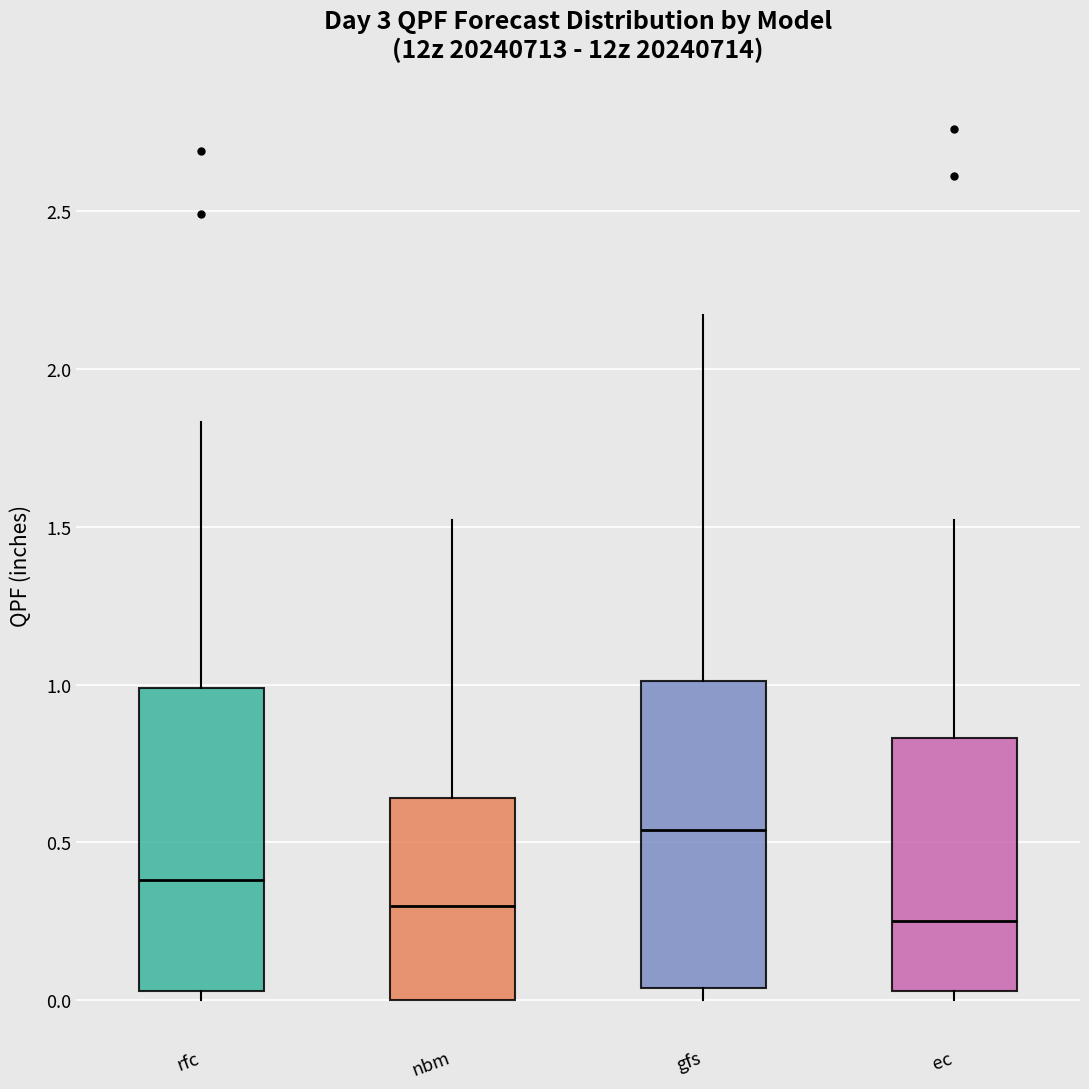

Where does the median line of the box for rfc sit on the y-axis? The values are not printed on the chart, so give them approximately, as read against the axis.

0.40